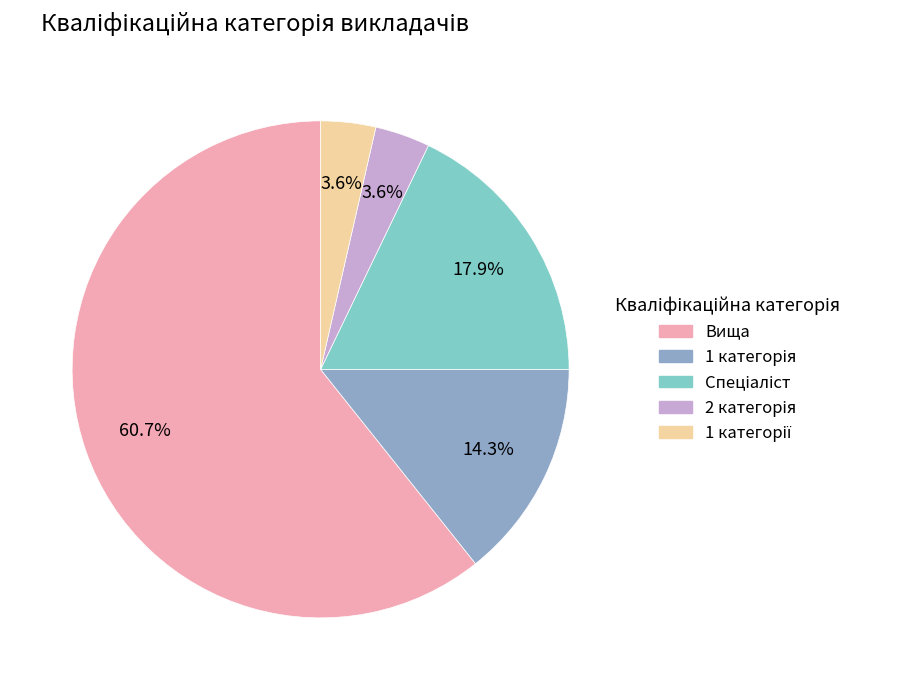

Which slice is the largest?

Вища